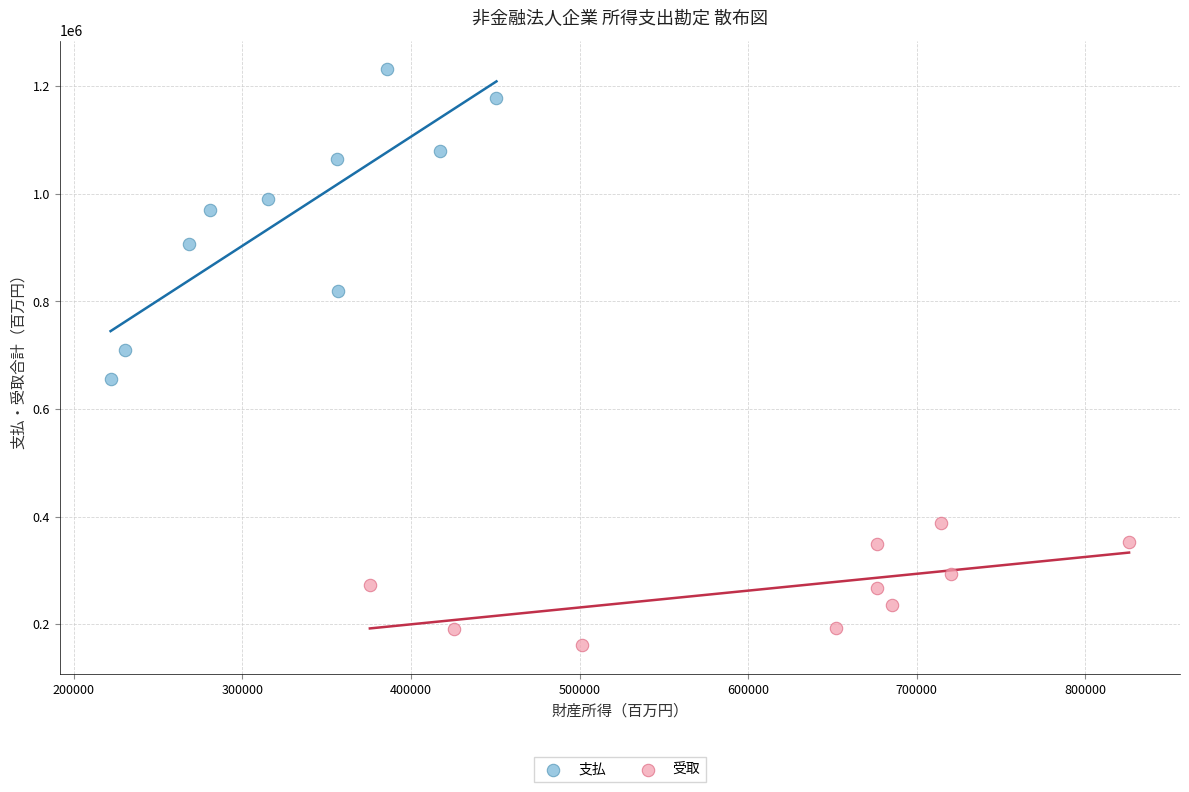

Which series has the largest Y range (max minus min)?

支払